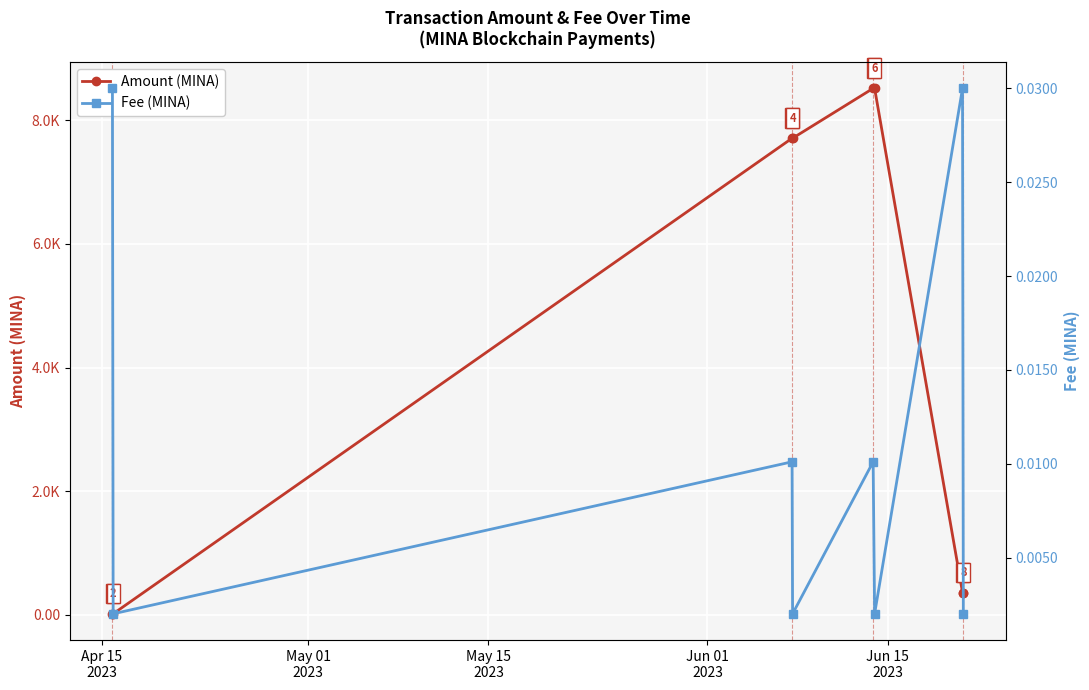

True or false: Fee (MINA) and Amount (MINA) intersect in this chart.

False